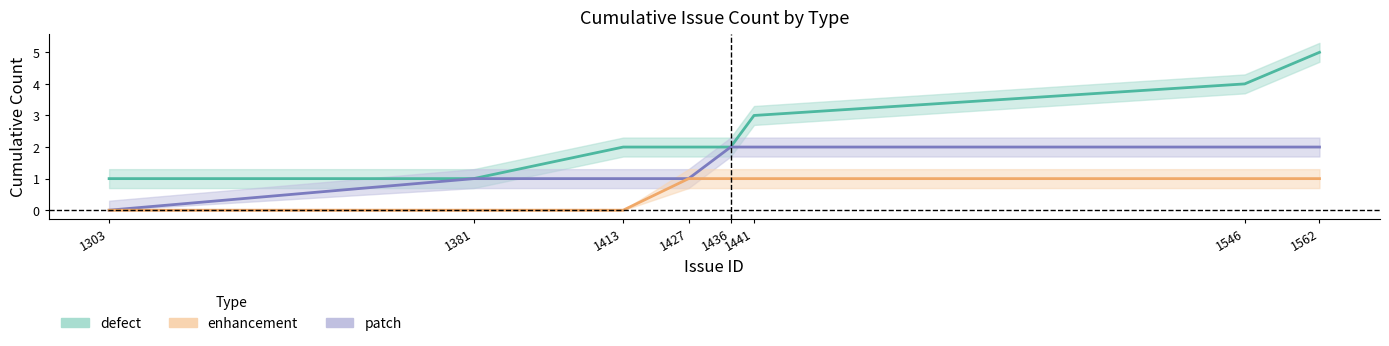

Rank the series at 1427 from highest to lowest value.

defect, enhancement, patch